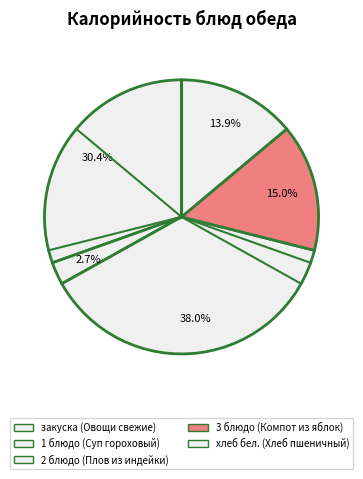

How many segments does this pie chart have?

5